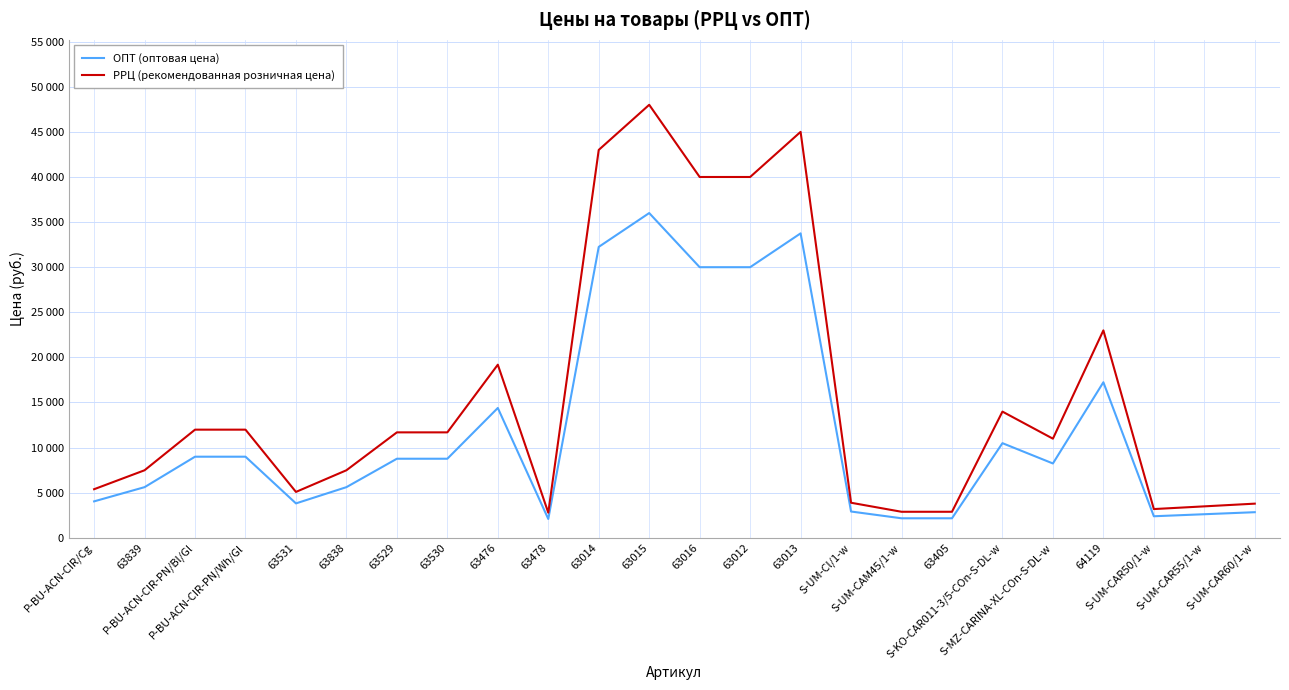

Is this an area chart (filled region under the line)?

No